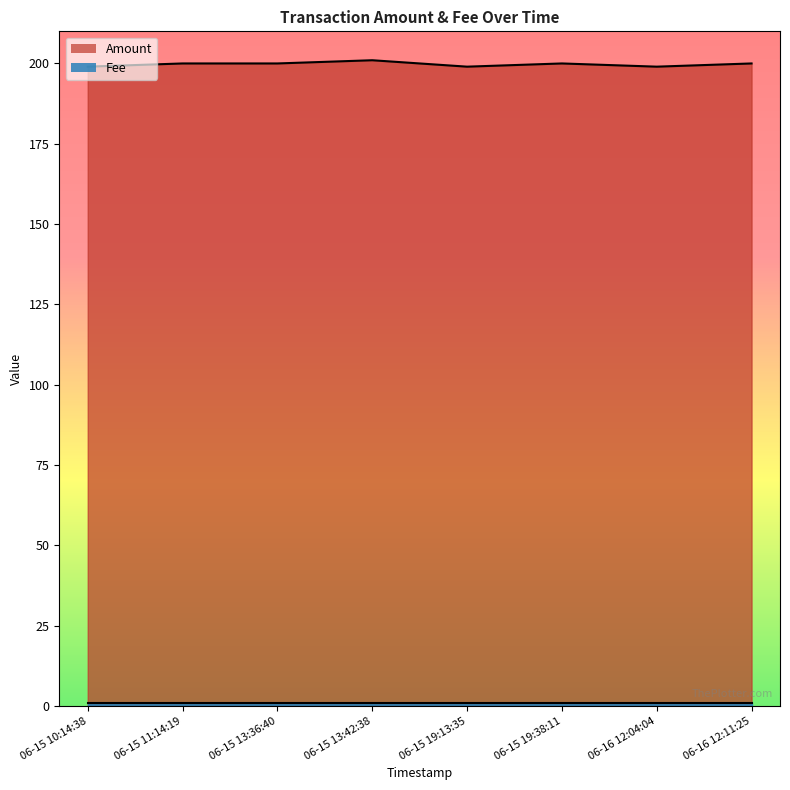

True or false: Amount has a value of 200 at 06-15 19:38:11.

True